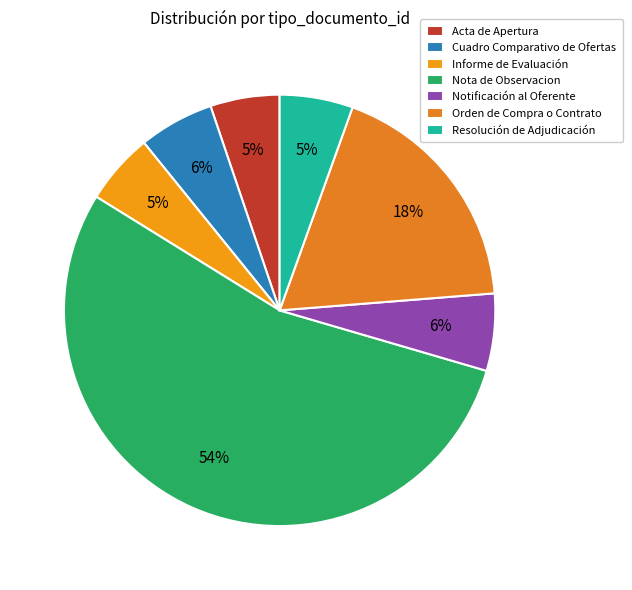

Which has a higher value, Notificación al Oferente or Orden de Compra o Contrato?

Orden de Compra o Contrato